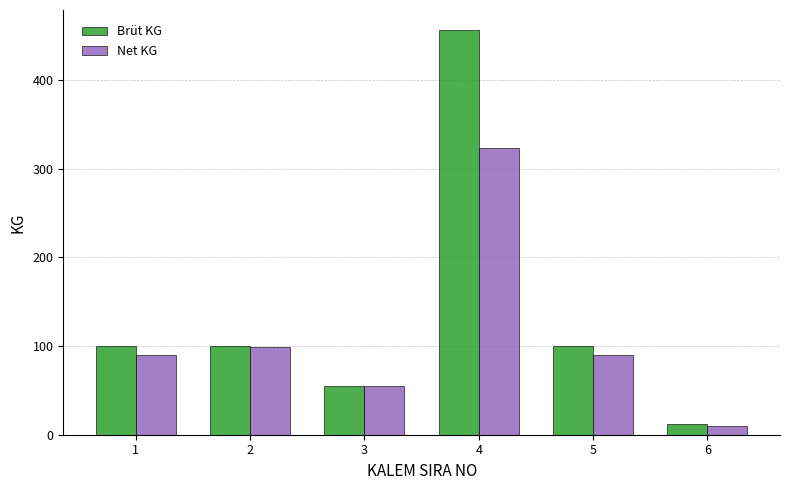

Are the bars grouped side by side (vs. stacked)?

Yes